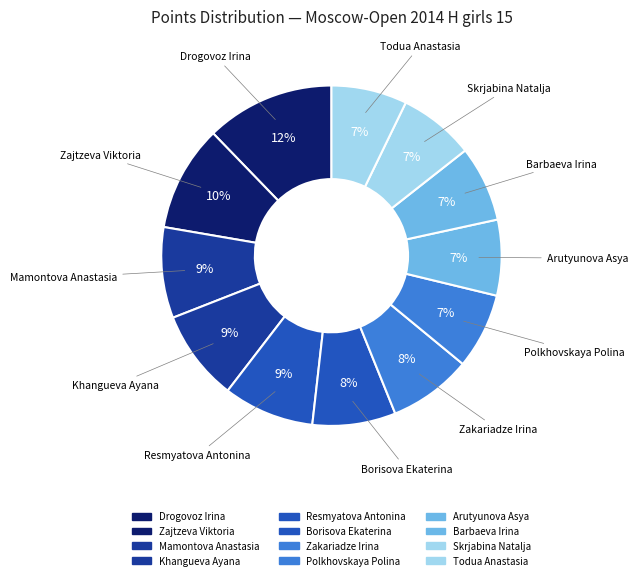

How many segments does this pie chart have?

12